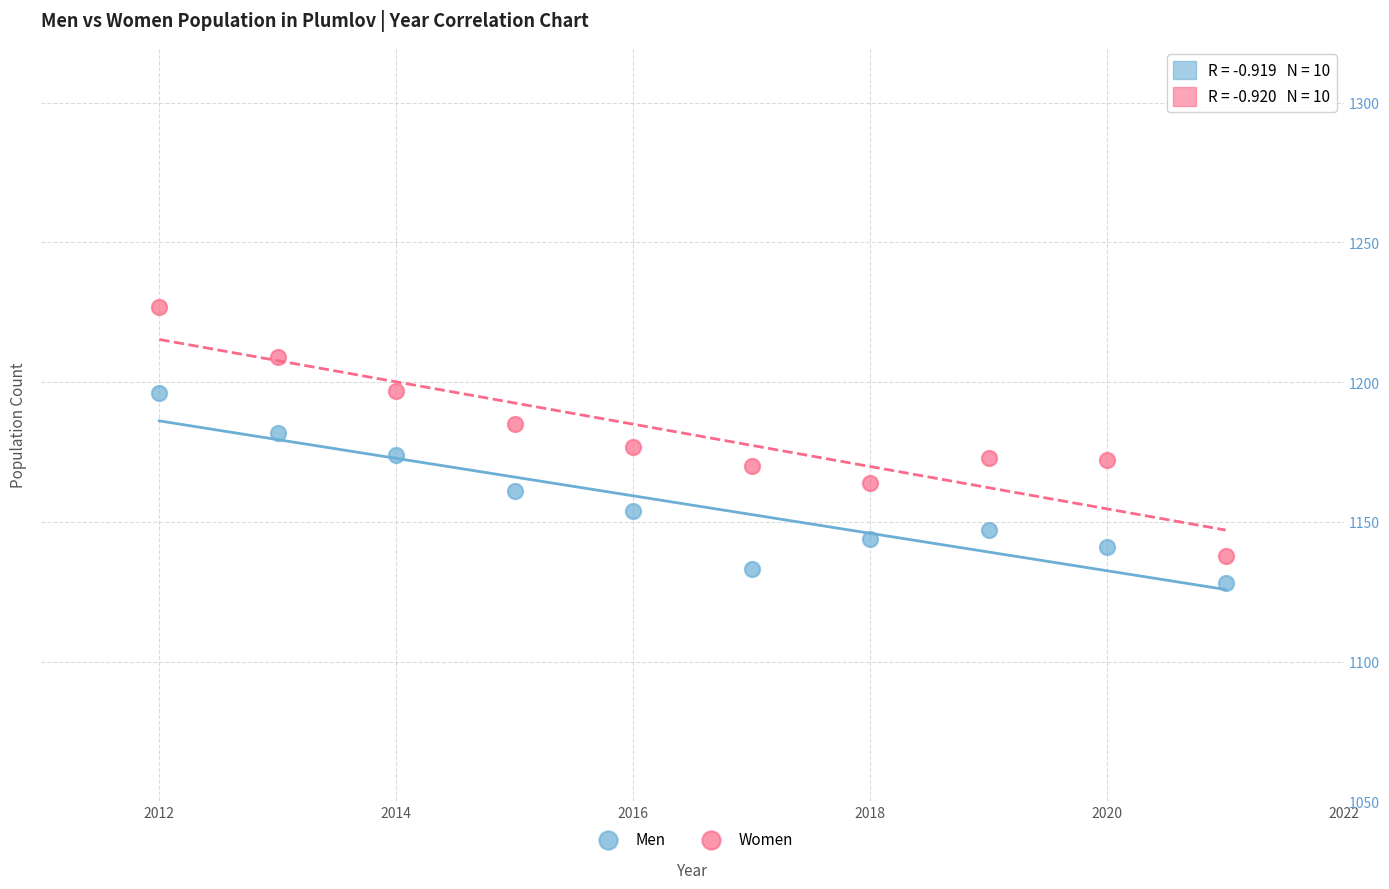

Across all data points, what is the range of X values (max minus min)?

9